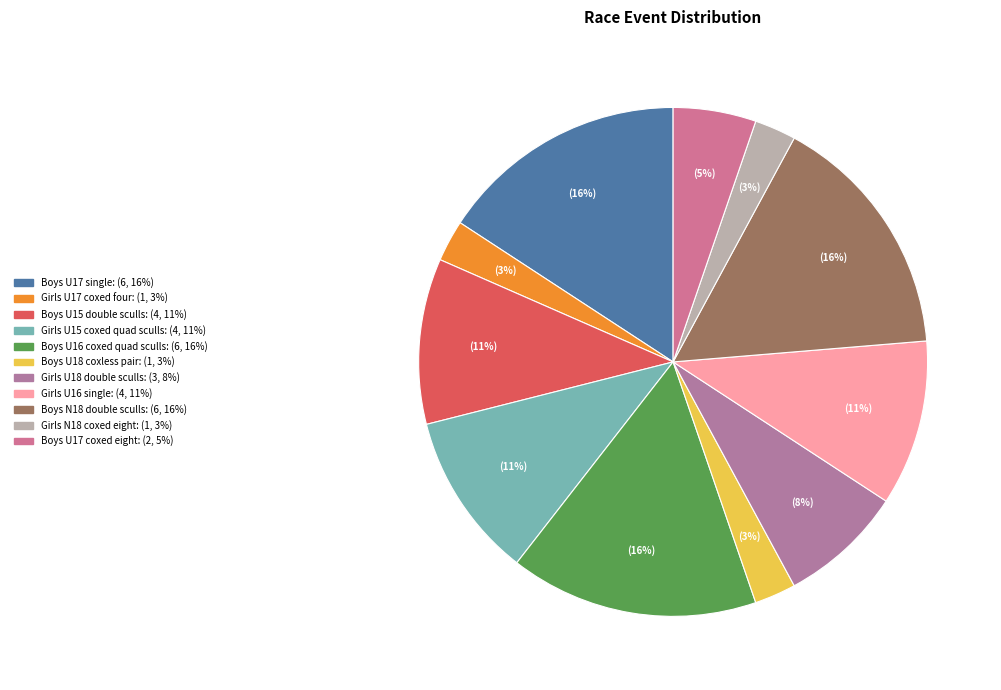

Does Boys U18 coxless pair represent more than half of the total?

No